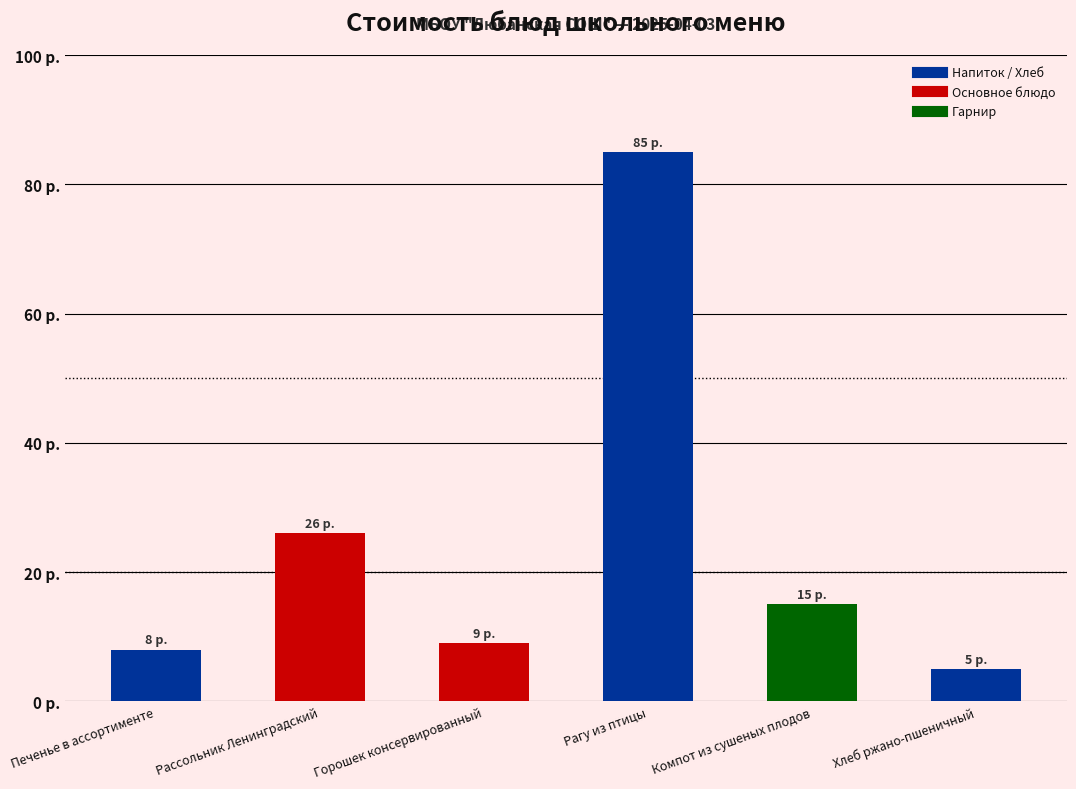

Which category has the highest value across all series?

Рагу из птицы